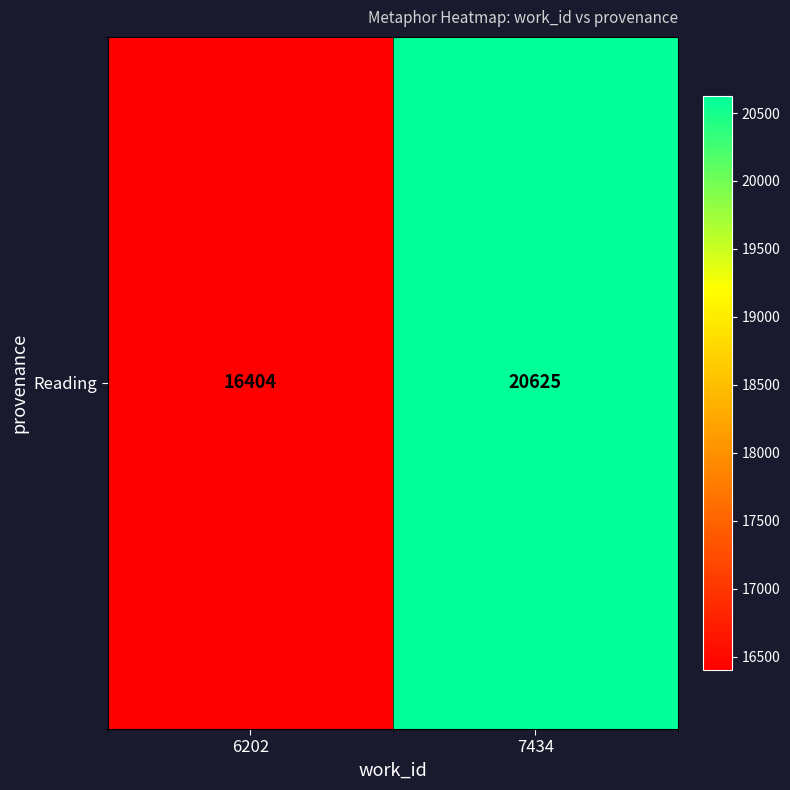

What is the sum of the values at 7434 and 6202?

37029